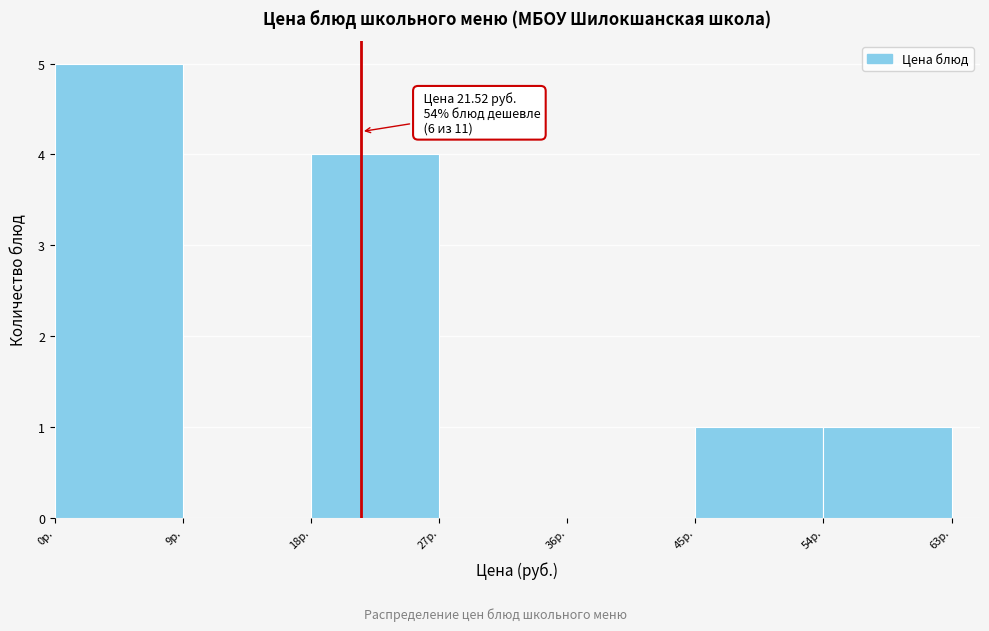

Over which range of the x-axis is the bar tallest?

0 to 9